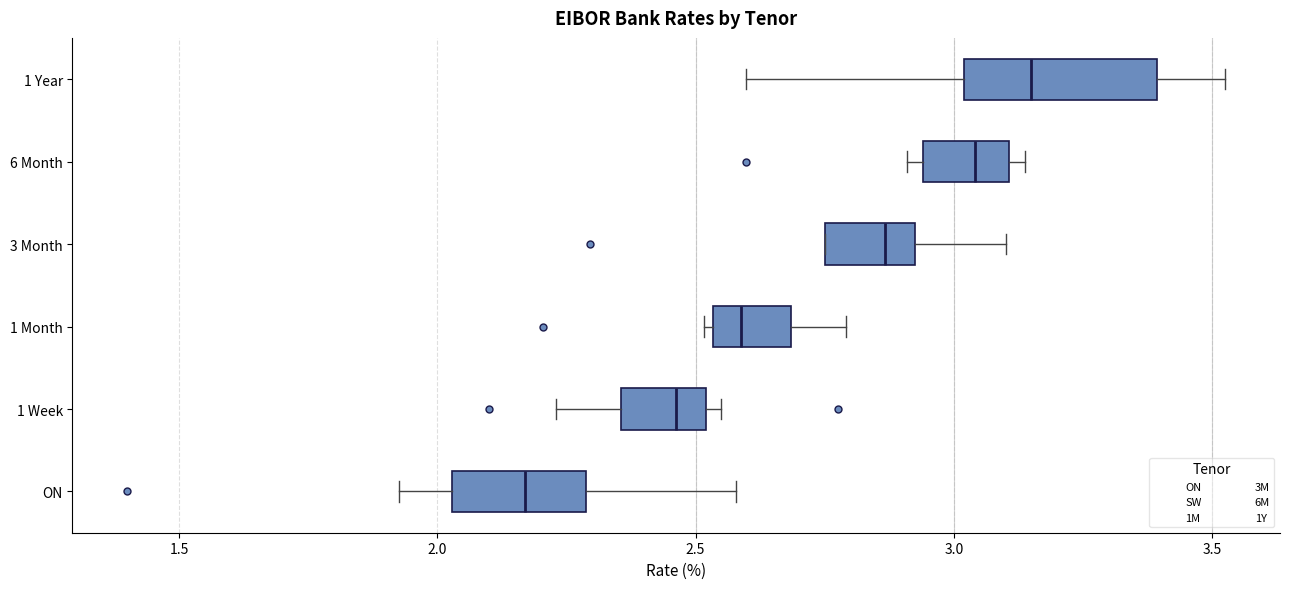

Which box has the furthest to the left median line?

ON